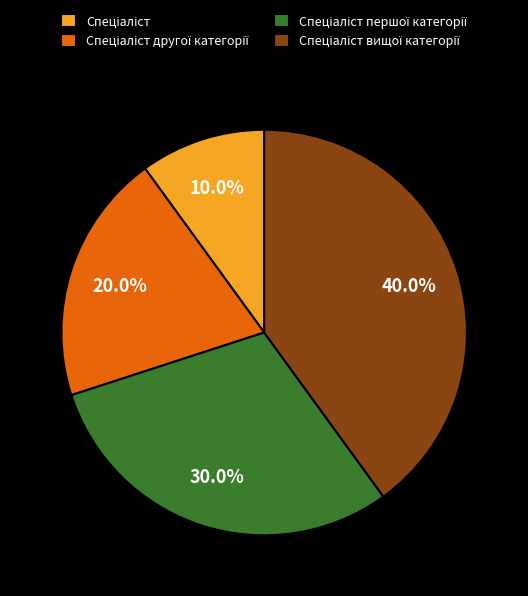

Is there a majority slice in this chart?

No